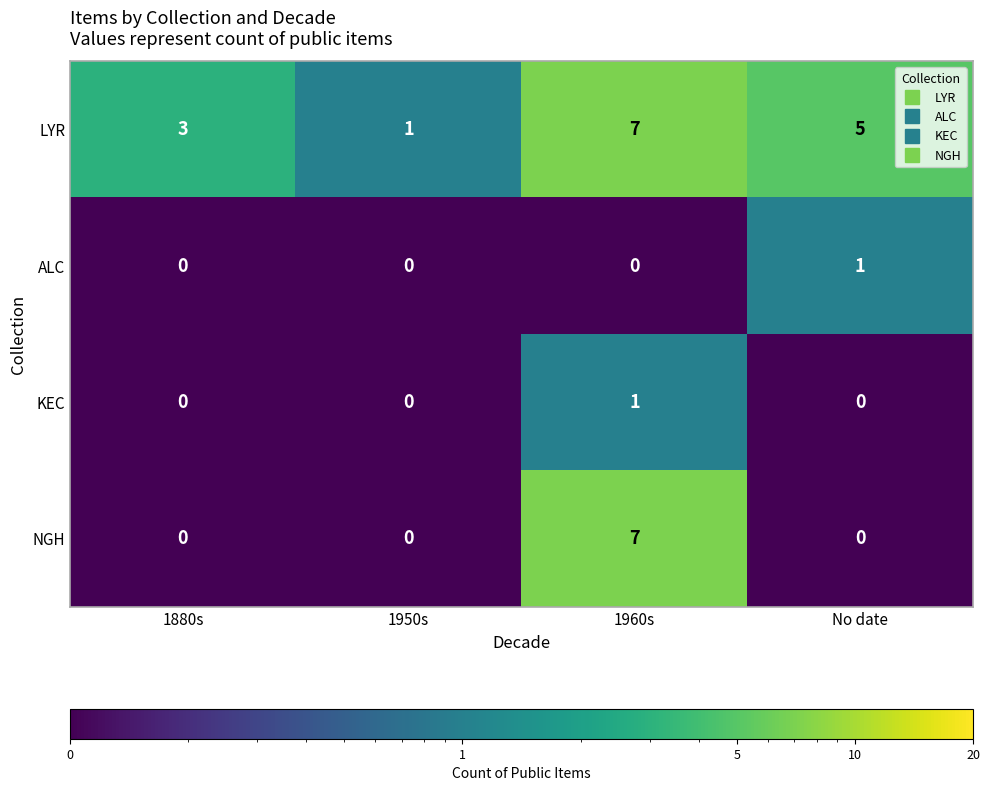

What is the difference between the maximum and second lowest values in the NGH series?

7